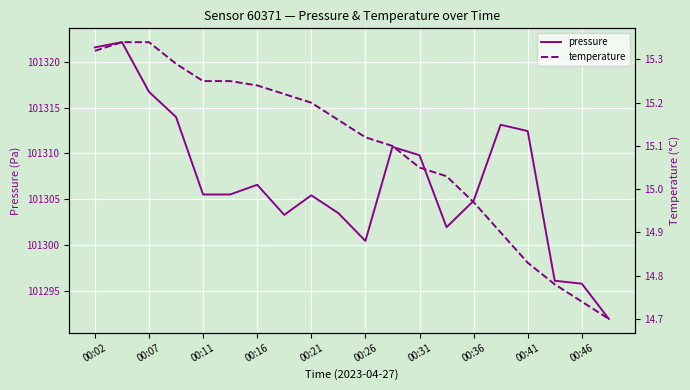

Reading left to right, extract all data points from this chart.

pressure: 101321.6	101322.1	101316.7	101314.0	101305.5	101305.5	101306.6	101303.3	101305.4	101303.5	101300.5	101310.7	101309.8	101302.0	101304.8	101313.1	101312.4	101296.1	101295.8	101292.0
temperature: 15.3	15.3	15.3	15.3	15.2	15.2	15.2	15.2	15.2	15.2	15.1	15.1	15.1	15.0	15.0	14.9	14.8	14.8	14.7	14.7